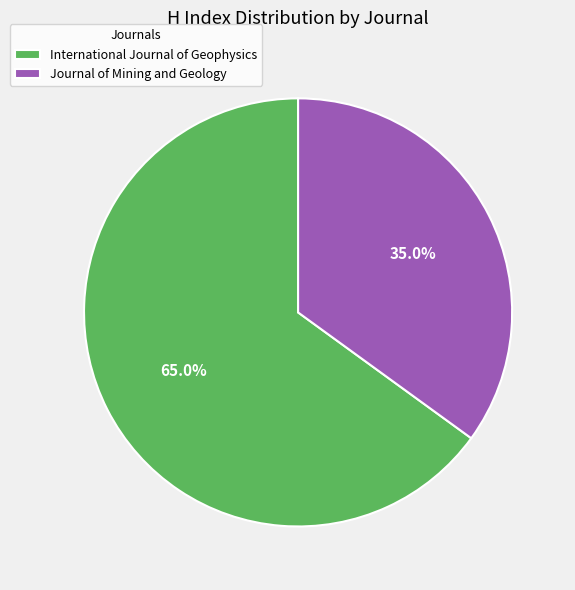

Between Journal of Mining and Geology and International Journal of Geophysics, which is larger?

International Journal of Geophysics